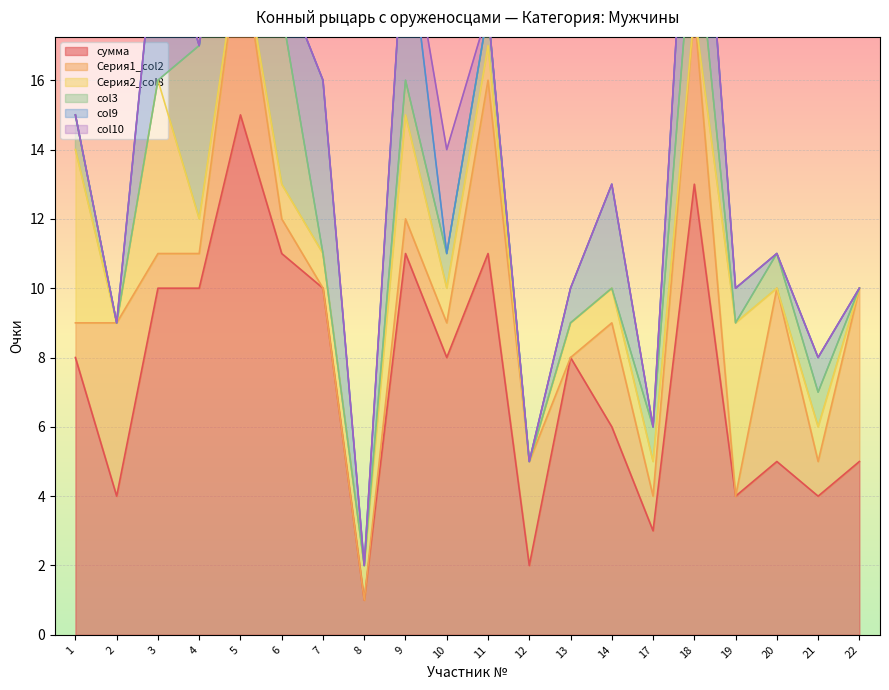

What is the spread (max minus min) of values at 2?

5